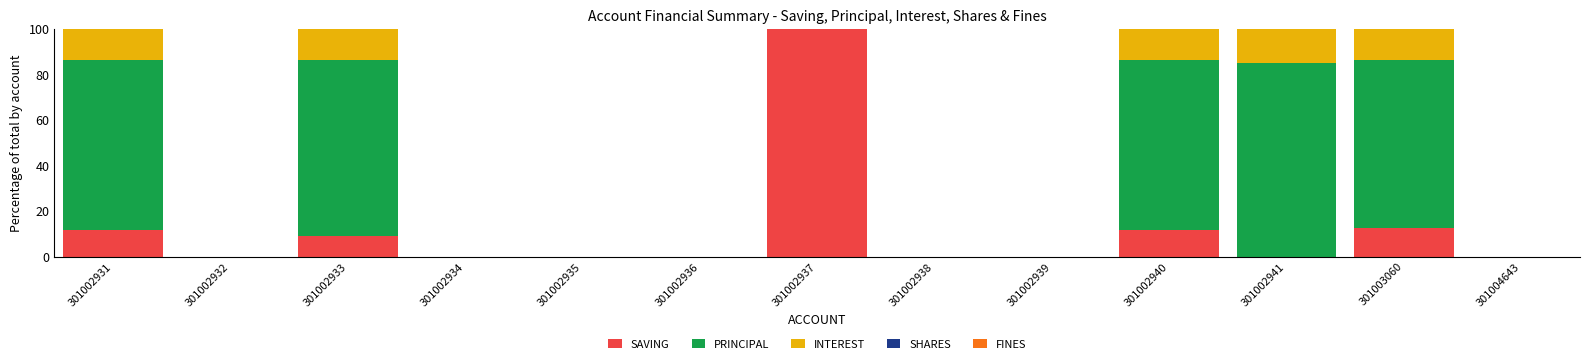

Which category has the highest value in the SAVING series?

301002937